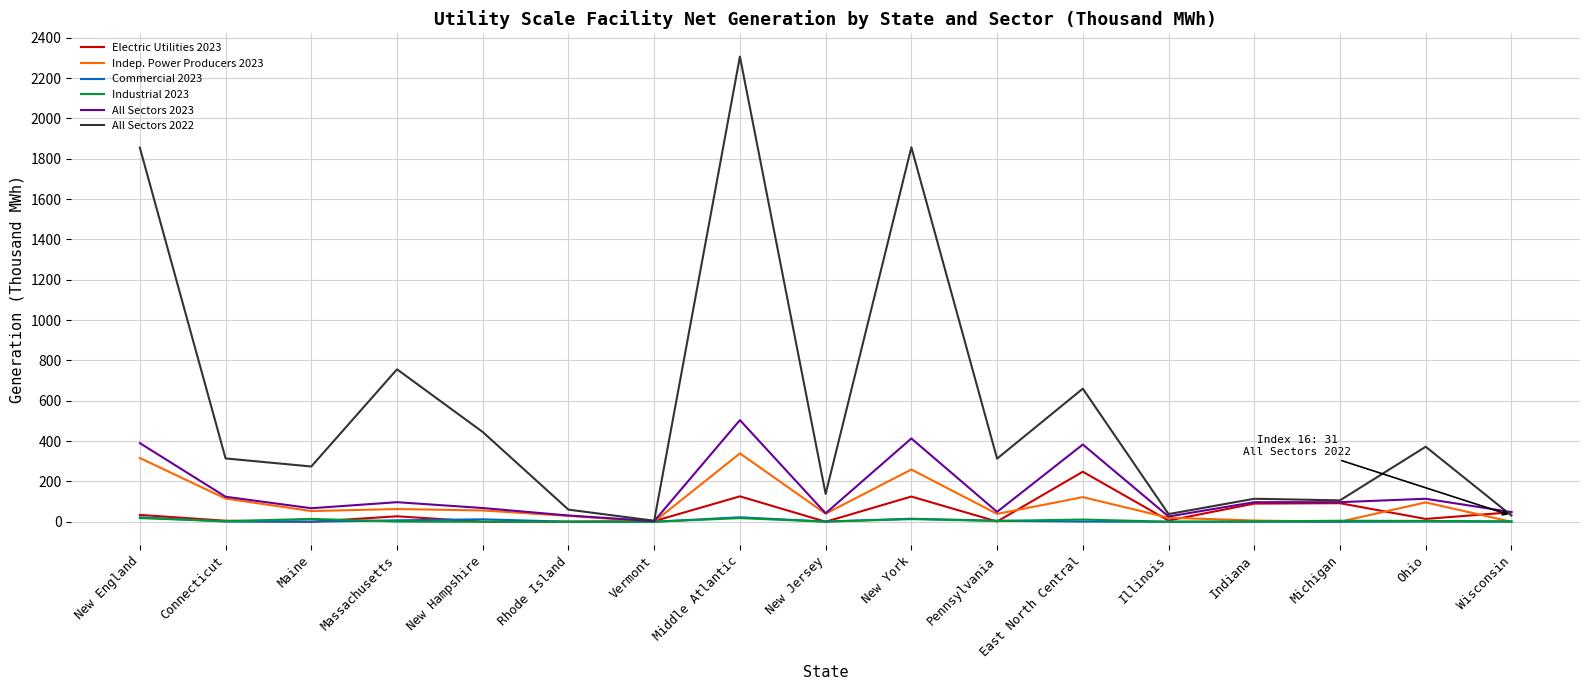

Which category has the highest value across all series?

Middle Atlantic